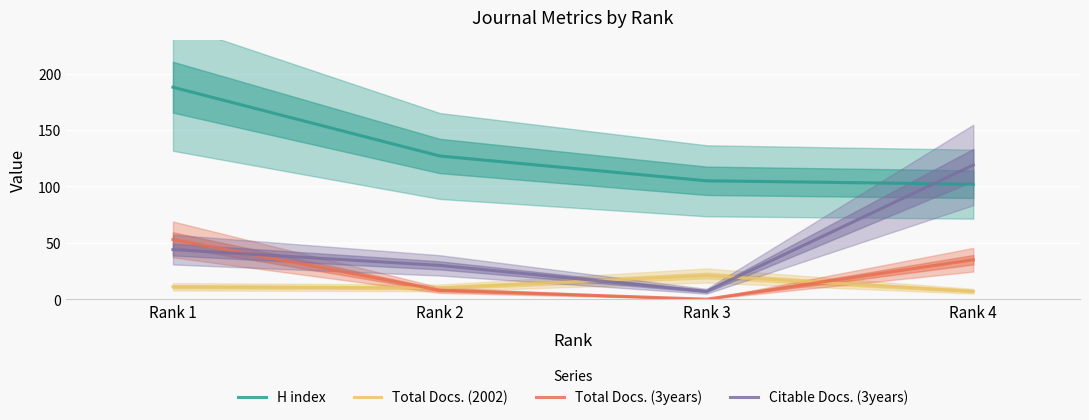

What is the value of the Citable Docs. (3years) point at the 2nd from the left?

30